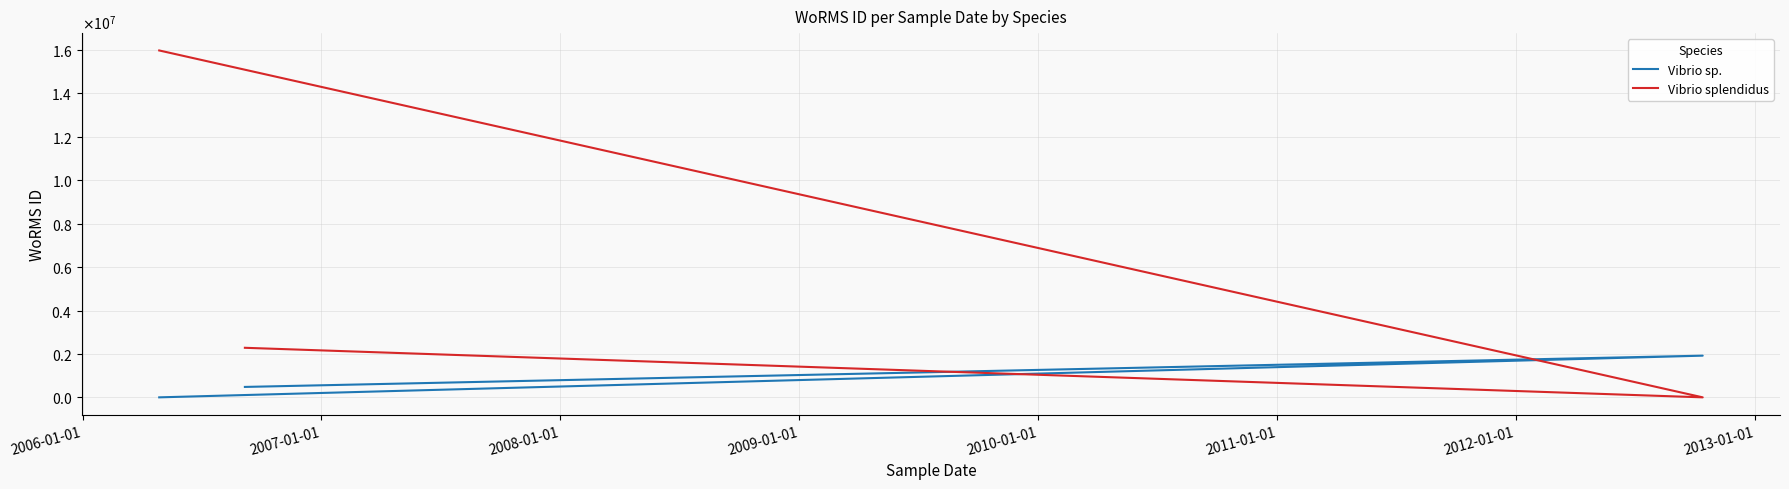

What are all the series names shown in the legend?

Vibrio sp., Vibrio splendidus